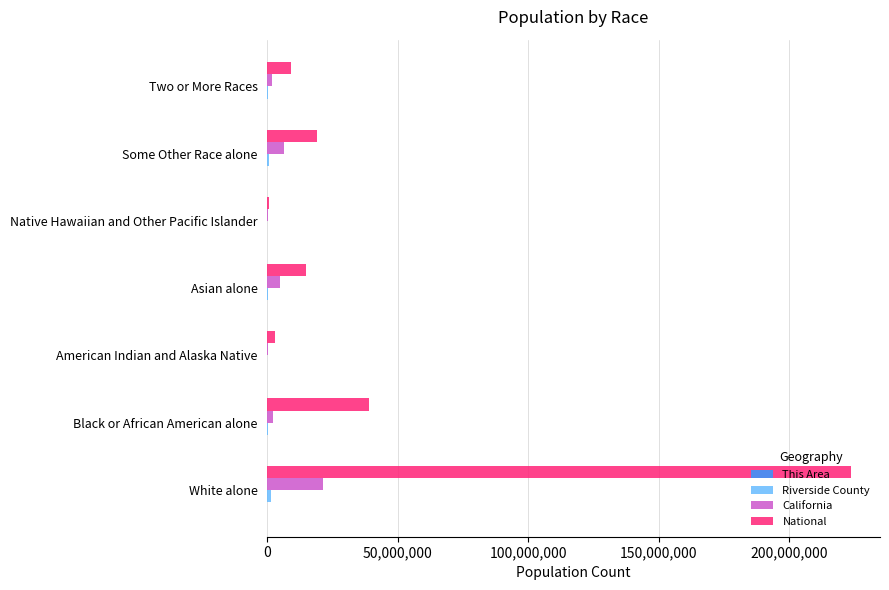

What is the sum of all California values?

37253956